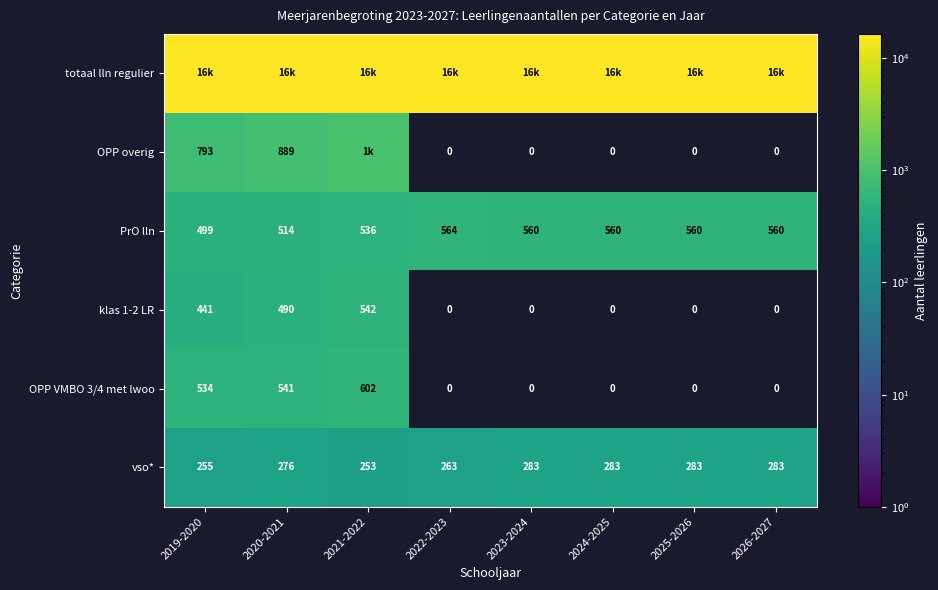

Is it true that klas 1-2 LR equals 490 at 2020-2021?

True